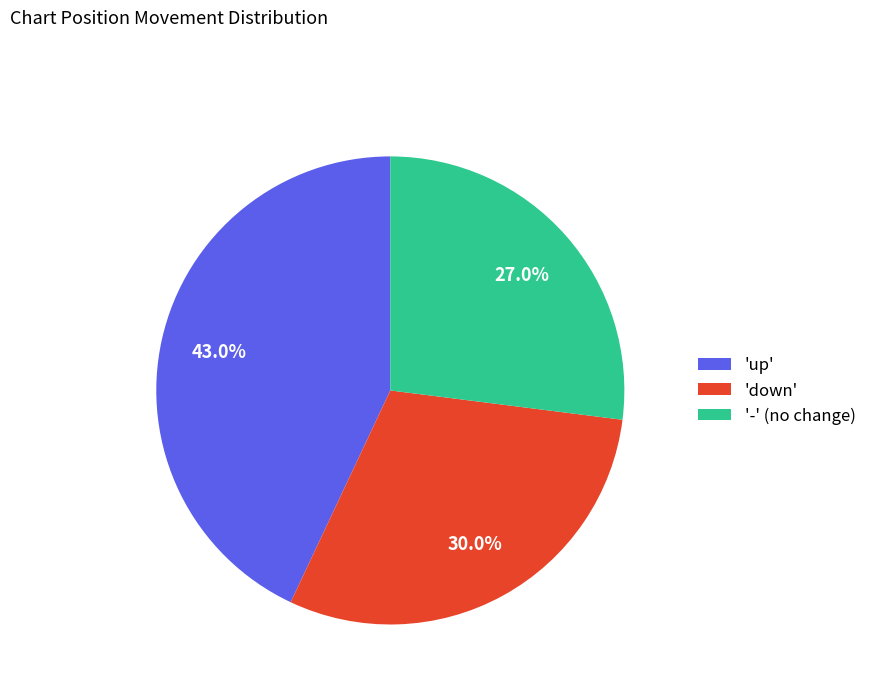

Approximately how many times larger is the value at '-' (no change) compared to 'down'?

0.9